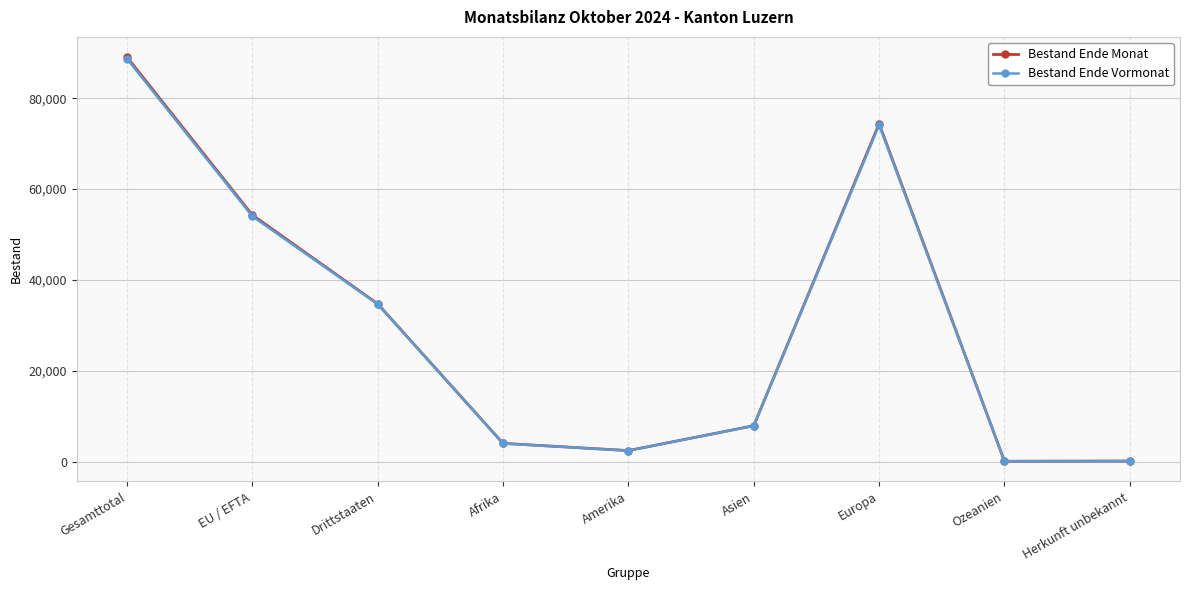

What is the spread (max minus min) of values at Asien?

21